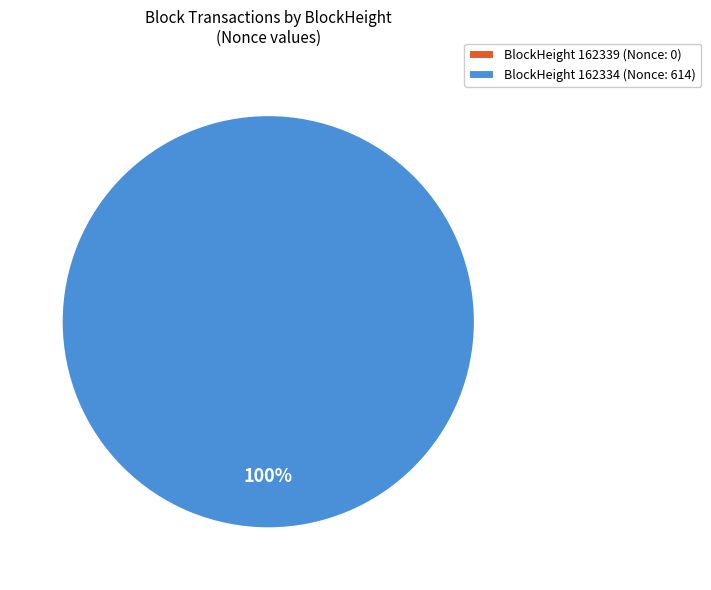

True or false: 162334 accounts for 100% of the total.

True